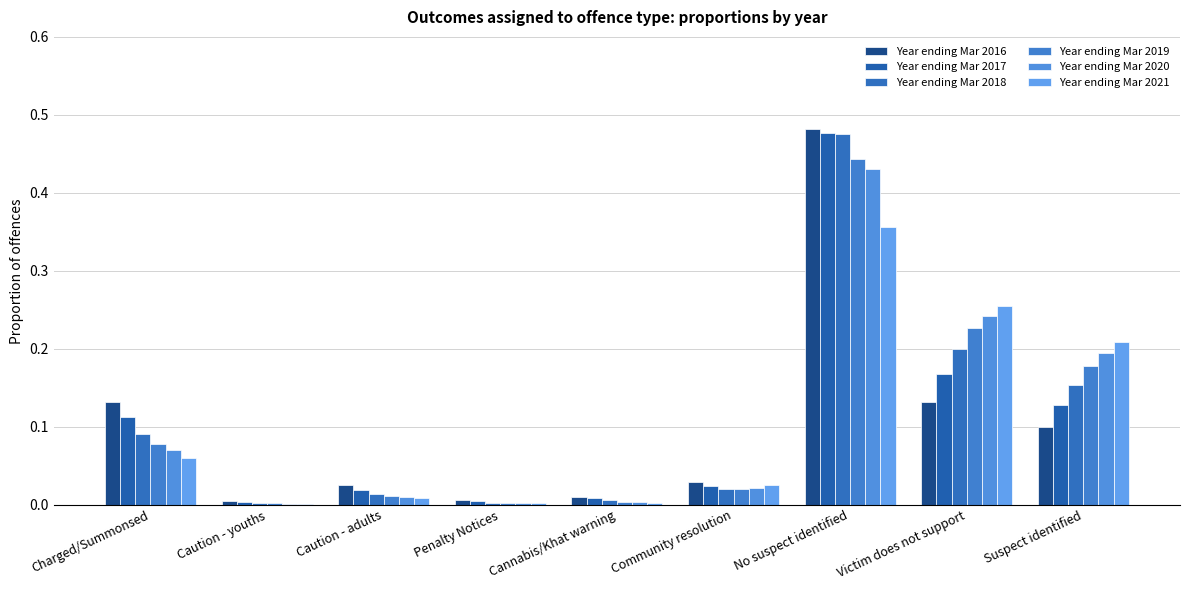

Which series has the widest spread of values?

Year ending Mar 2016